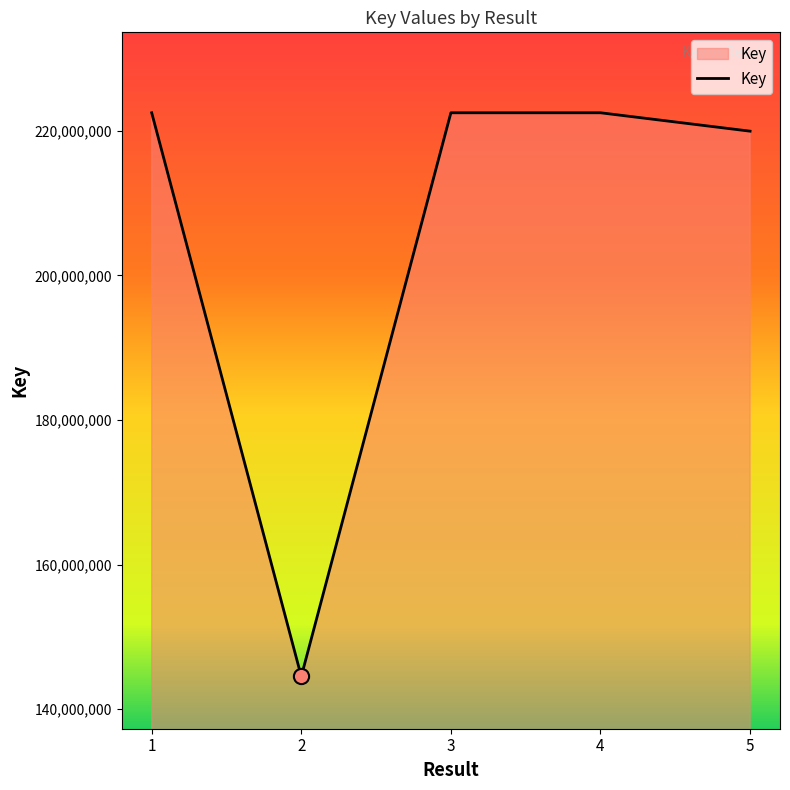

Approximately how many times larger is the value at 3 compared to 4?

1.0